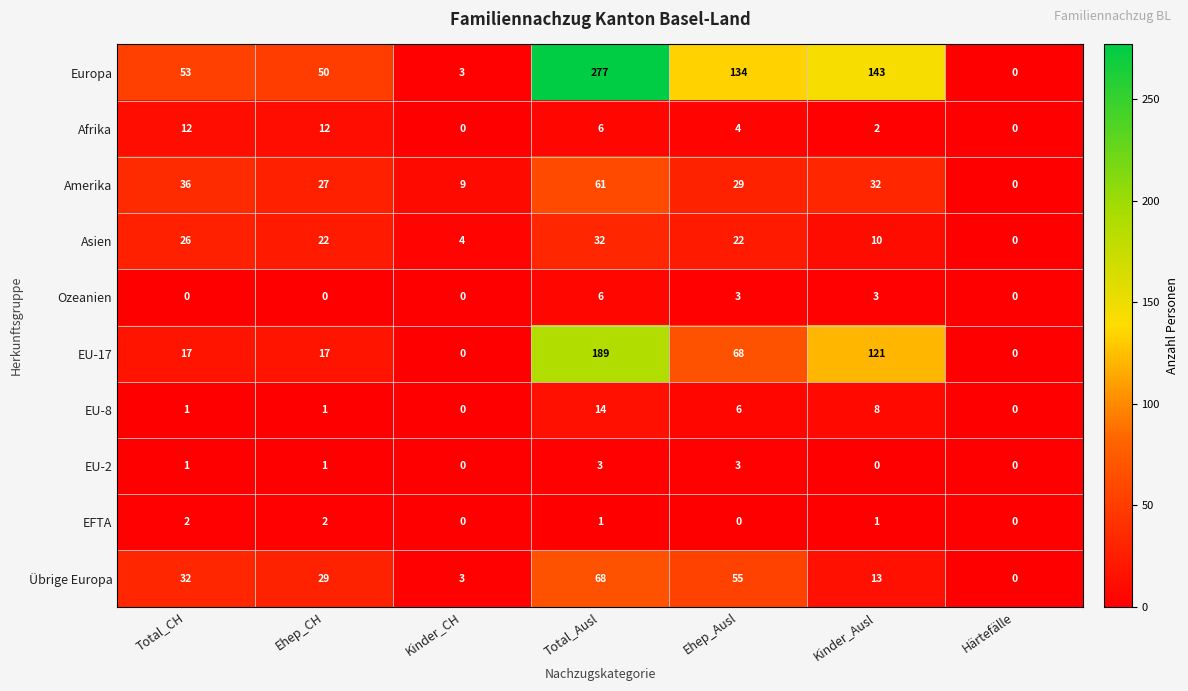

What is the sum of all Ozeanien values?

12